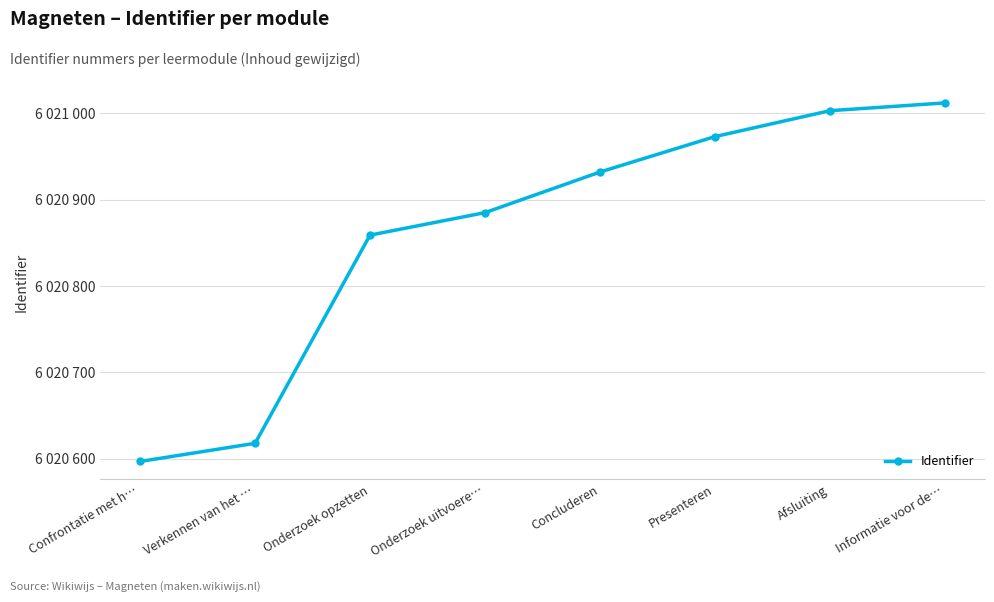

List the labels in order of value, smallest first.

Confrontatie met h…, Verkennen van het …, Onderzoek opzetten, Onderzoek uitvoere…, Concluderen, Presenteren, Afsluiting, Informatie voor de…